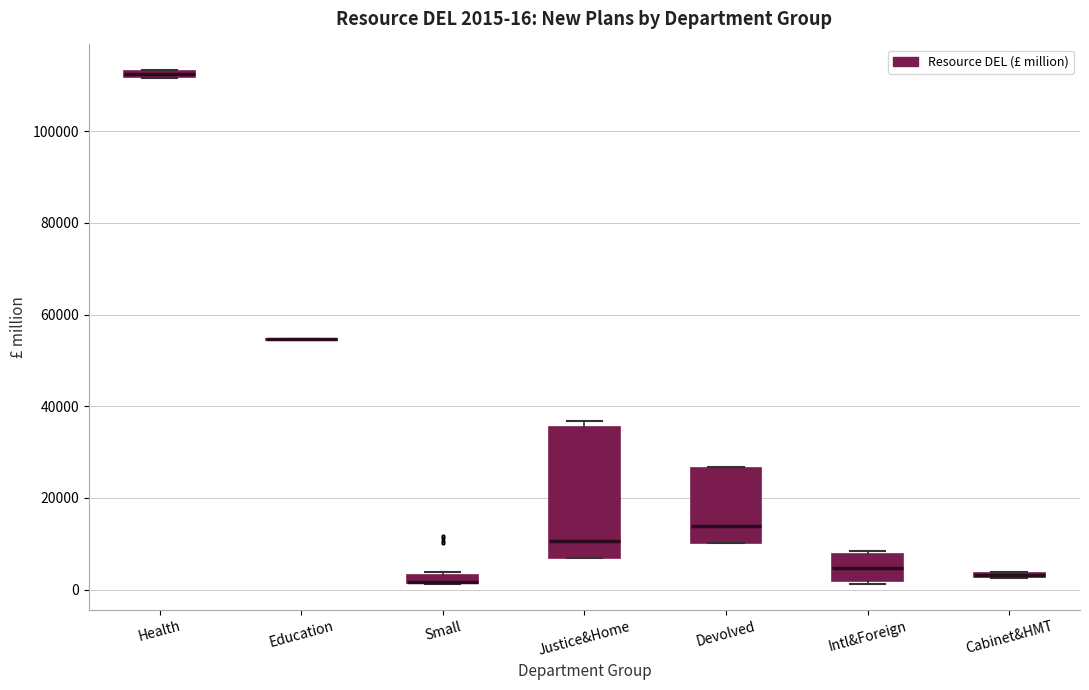

Which box is the tallest, from its lower edge to its upper edge?

Justice&Home